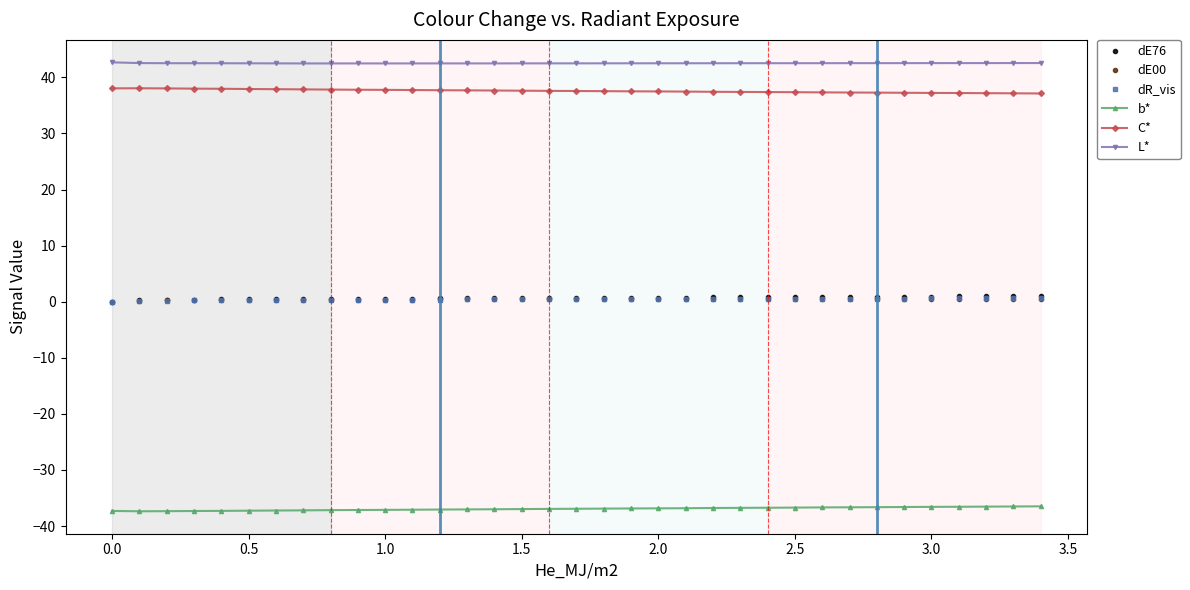

At how many categories does at least one series exceed 15?

35